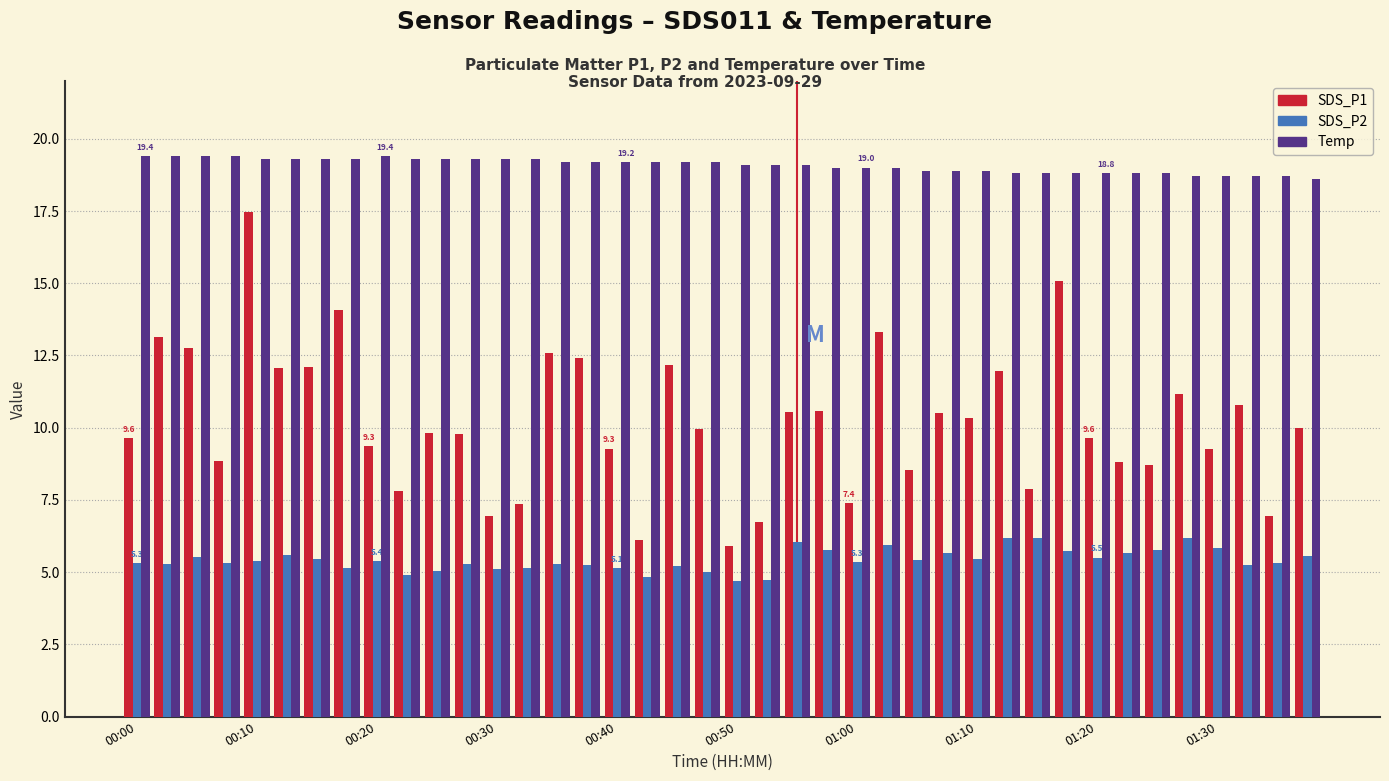

Which series has the largest total across all categories?

Temp